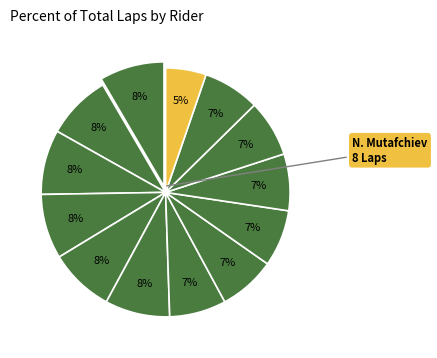

How many slices are in this pie chart?

13